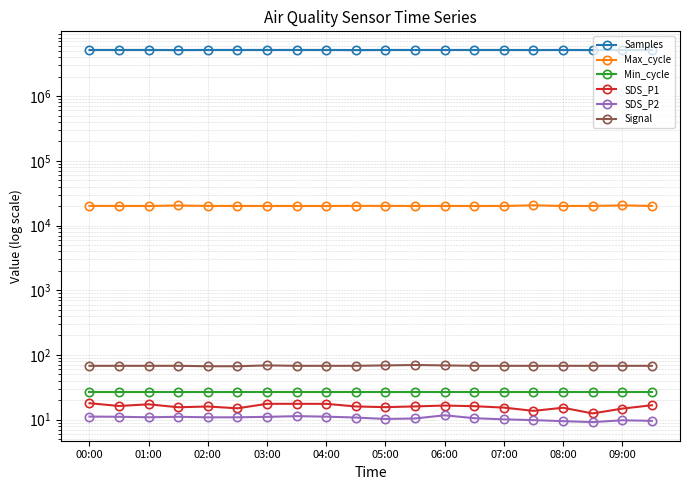

Read the Max_cycle value at 05:00.

20105.0